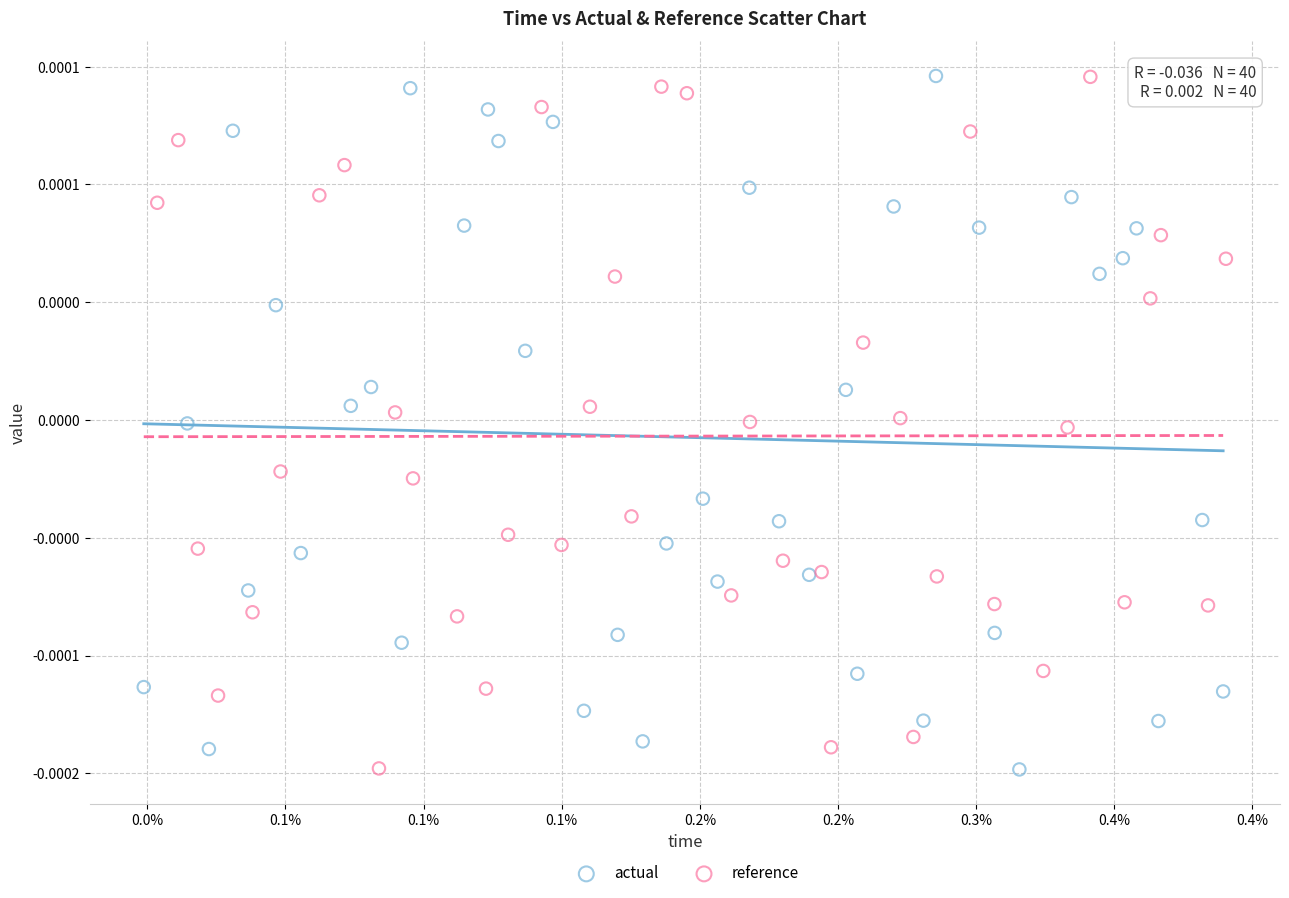

What are all the series names shown in the legend?

actual, reference